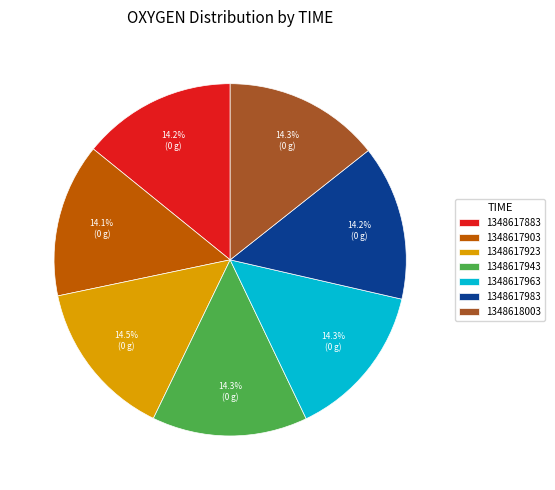

What is the ratio of the value at 1348617943 to the value at 1348618003?

1.0